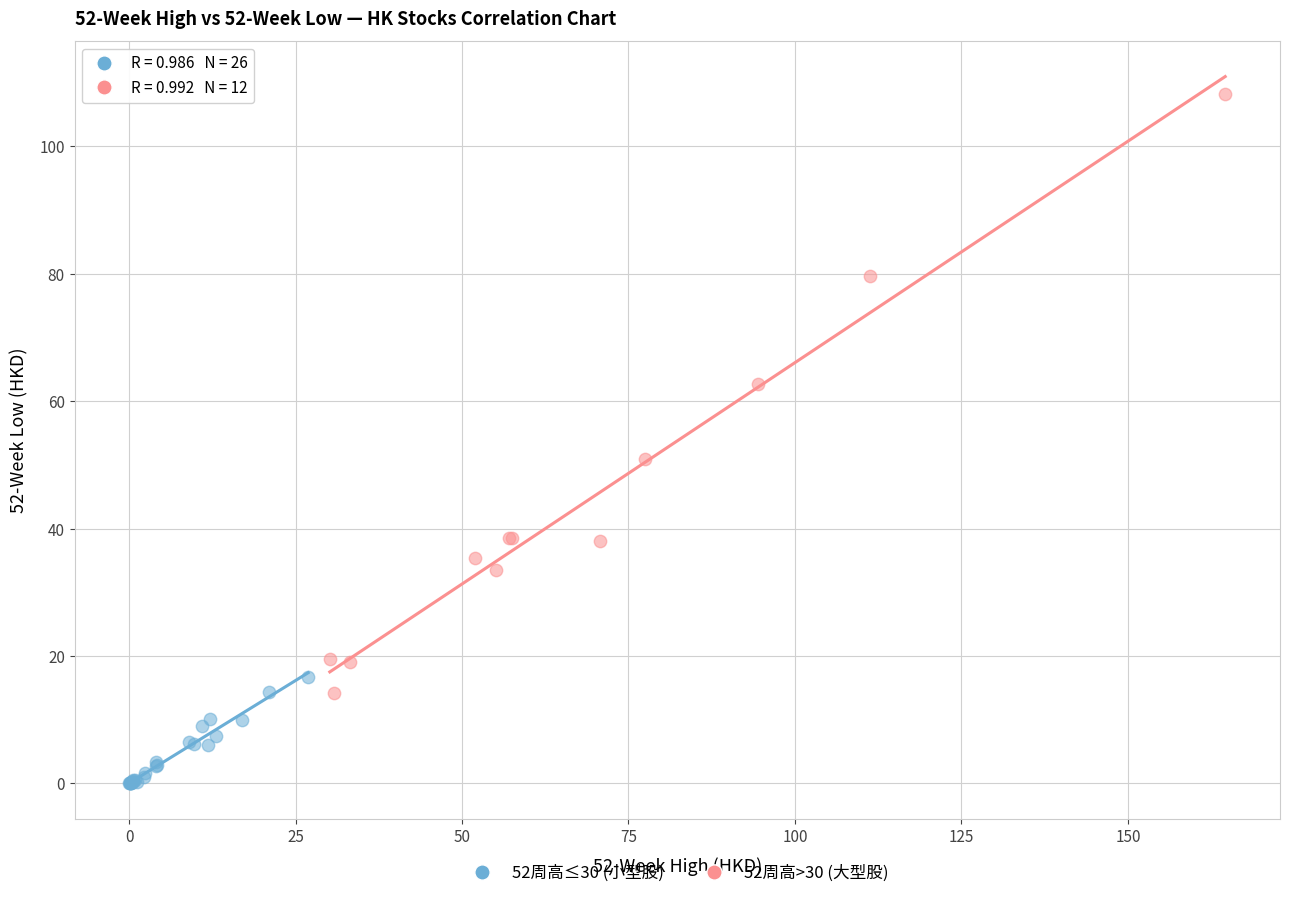

Which series reaches the minimum Y coordinate?

52周高≤30 (小型股)